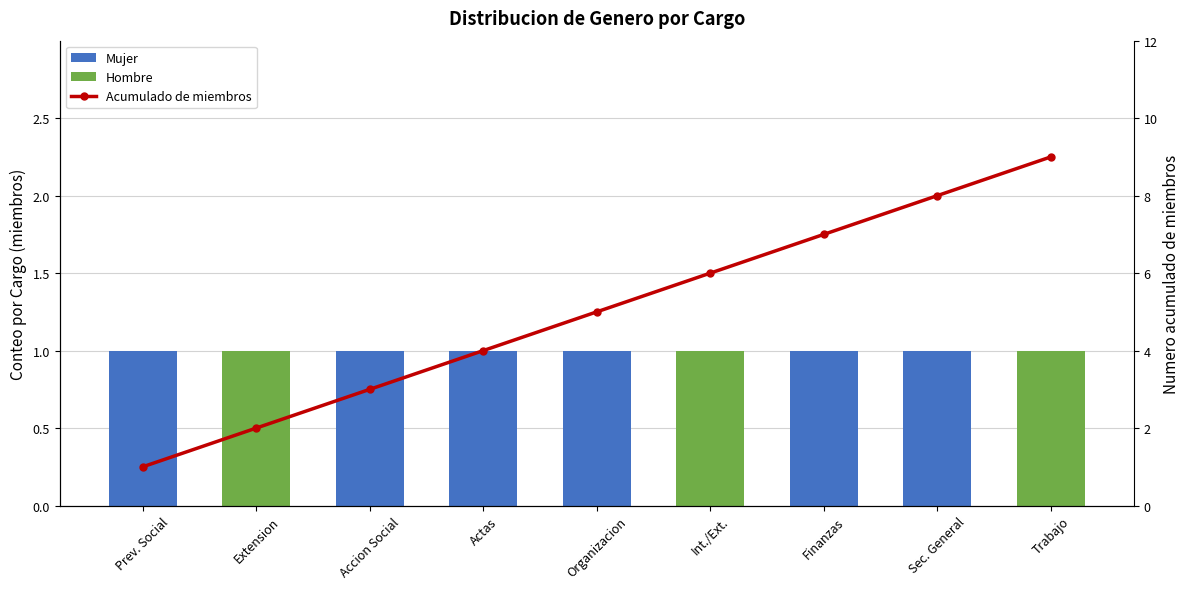

List the labels in order of Miembros value, smallest first.

Prev. Social, Extension, Accion Social, Actas, Organizacion, Int./Ext., Finanzas, Sec. General, Trabajo